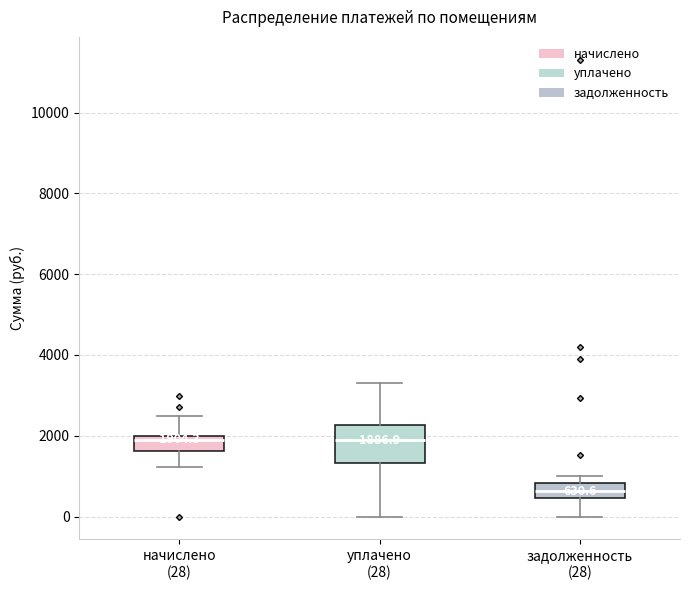

Which box is the tallest, from its lower edge to its upper edge?

уплачено (28)